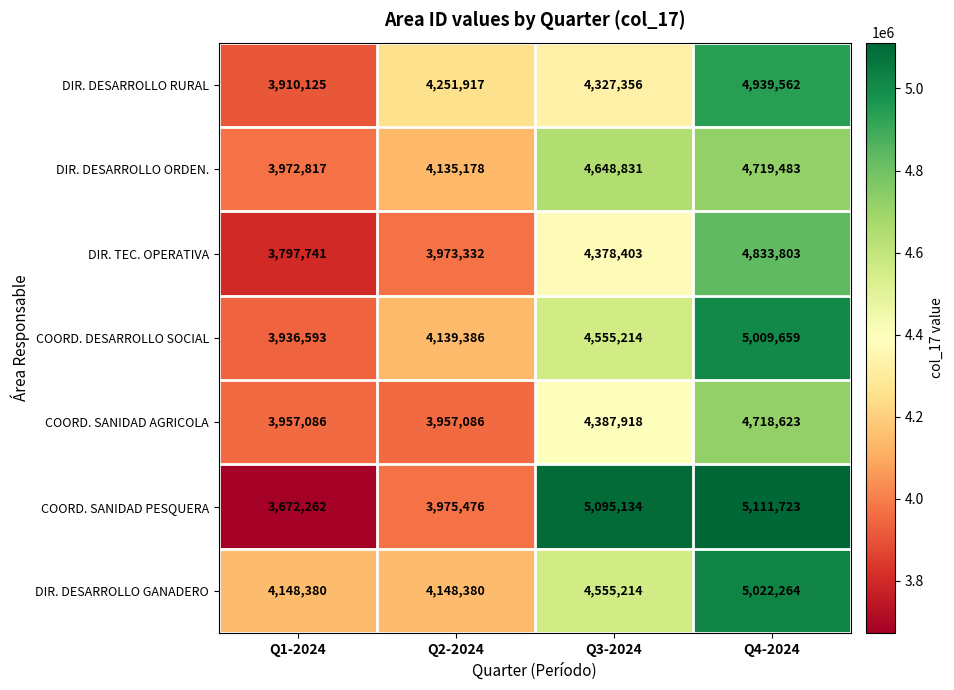

List the series in order of their peak value, lowest first.

COORD. SANIDAD AGRICOLA, DIR. DESARROLLO ORDEN., DIR. TEC. OPERATIVA, DIR. DESARROLLO RURAL, COORD. DESARROLLO SOCIAL, DIR. DESARROLLO GANADERO, COORD. SANIDAD PESQUERA